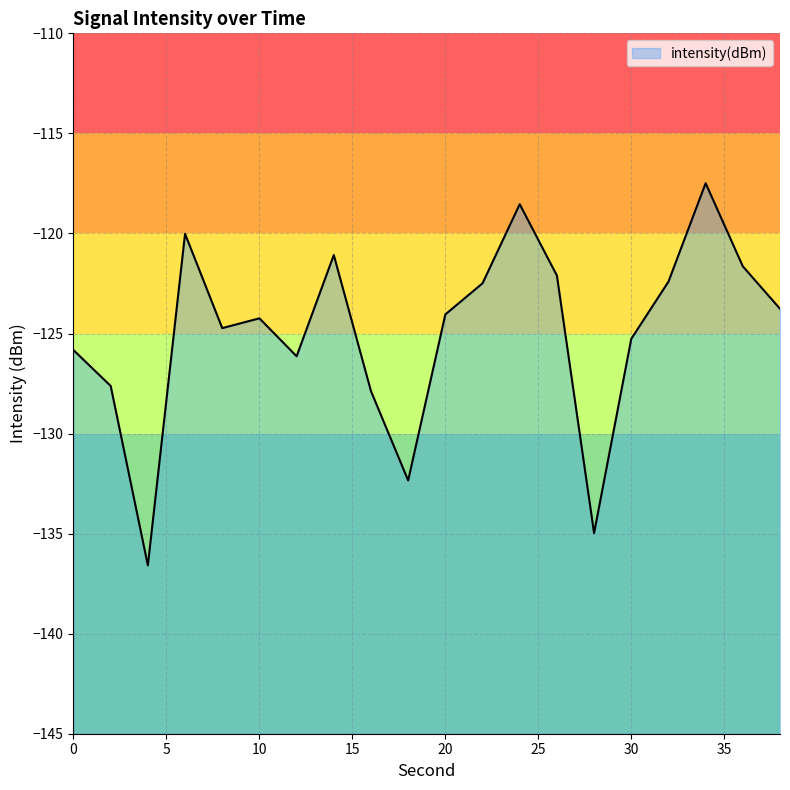

The value at 20 is -124.0. True or false?

True